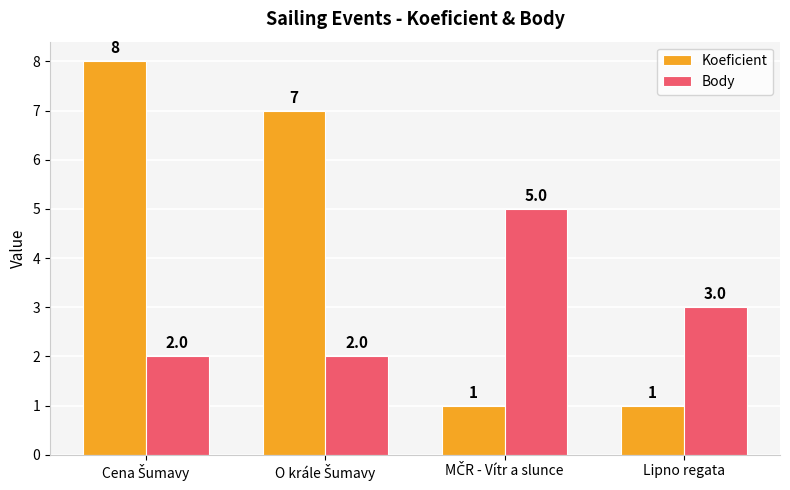

What is the maximum value shown in the chart?

8